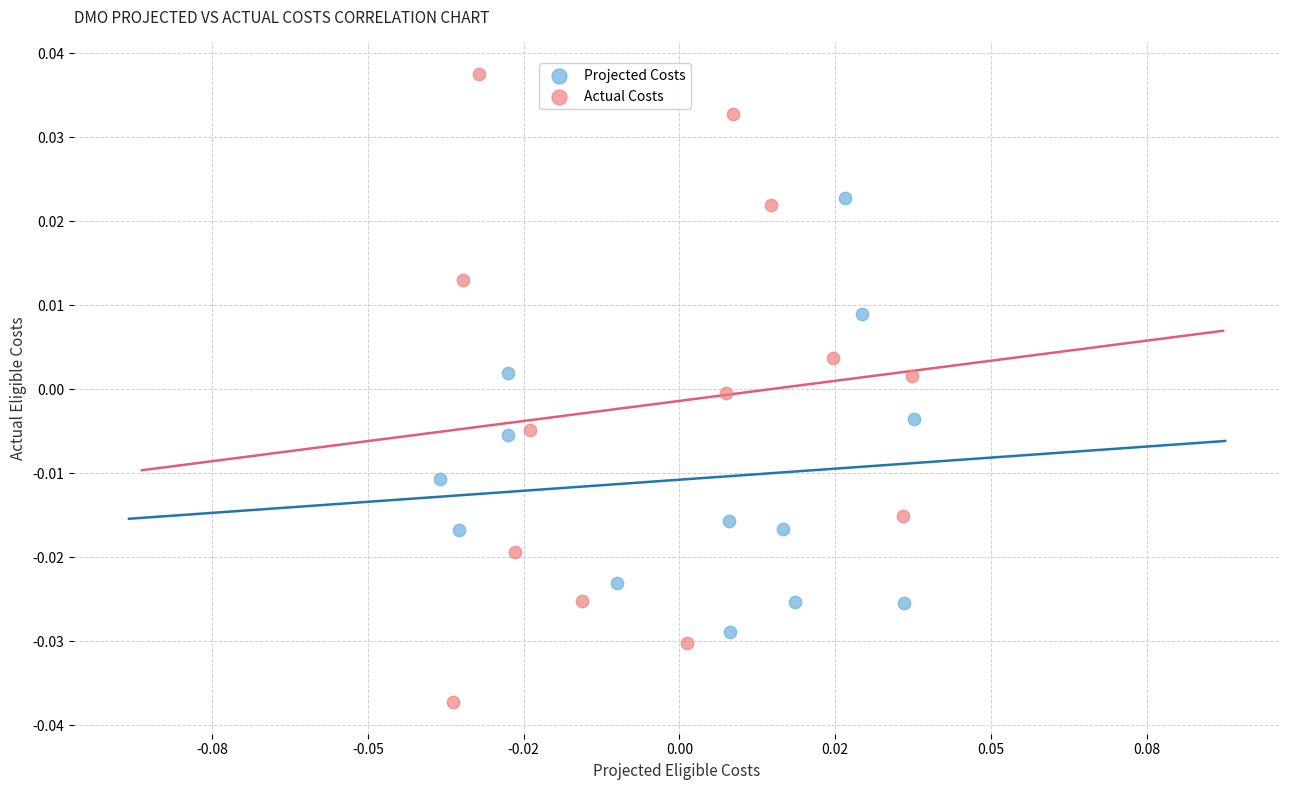

Which series contains the highest Y value?

Actual Costs